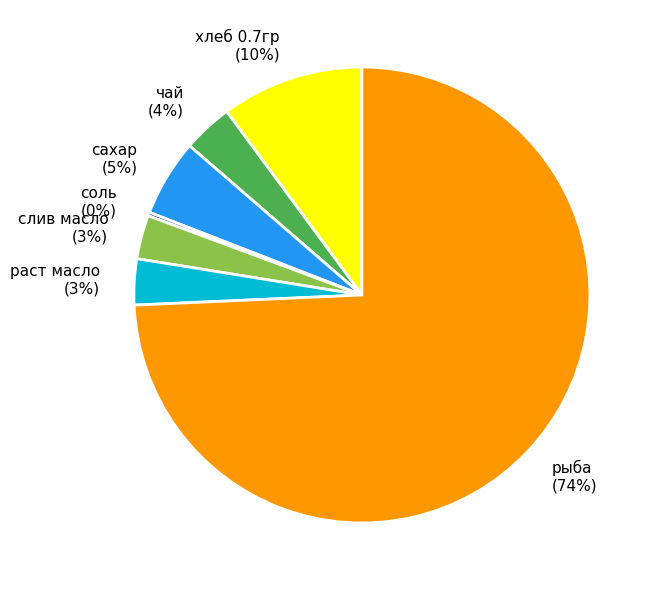

Is there a majority slice in this chart?

Yes